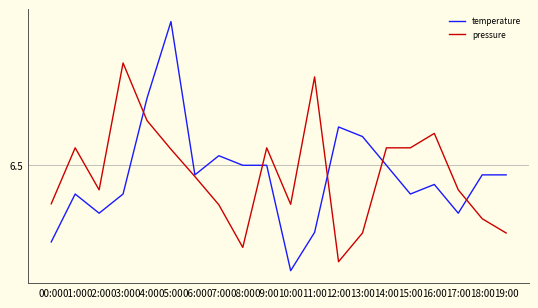

What position from the right is 05:00?

15